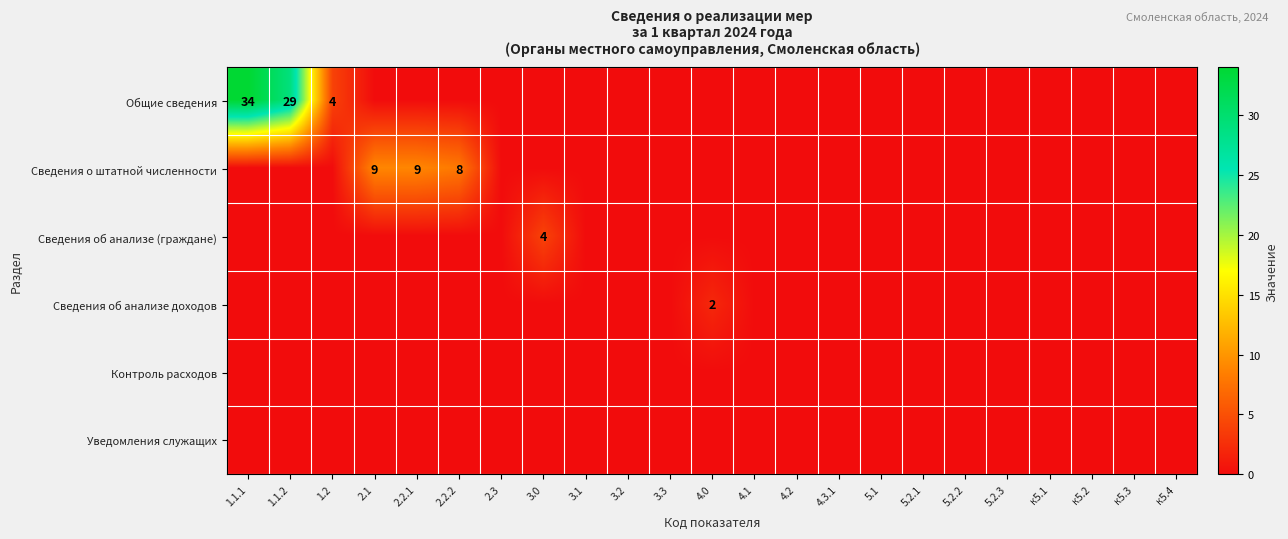

Which label corresponds to the smallest value in the chart?

2.1